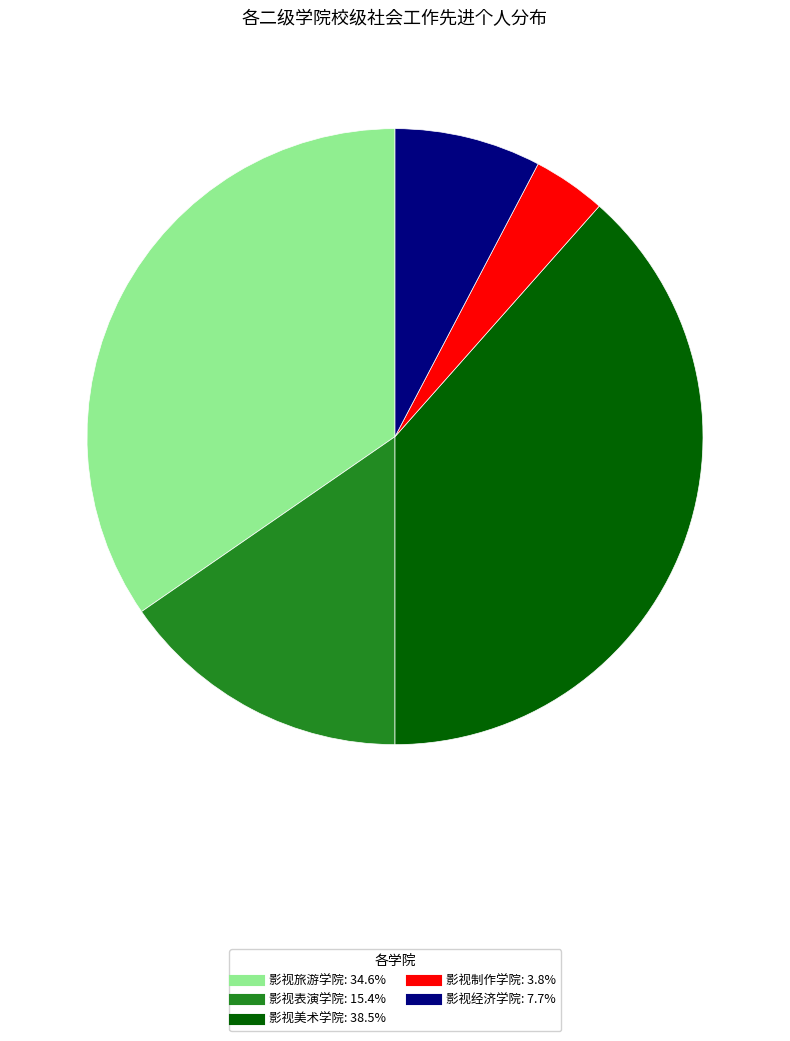

Which category has the smallest portion of the pie?

影视制作学院